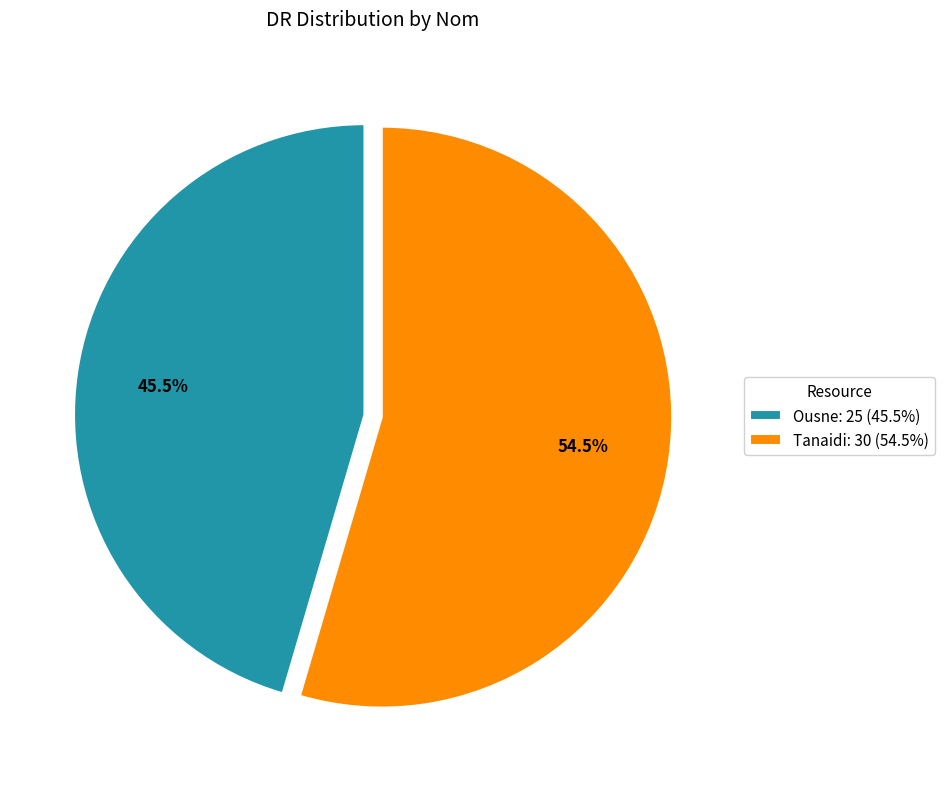

What is the ratio of the value at Tanaidi: 30 (54.5%) to the value at Ousne: 25 (45.5%)?

1.2